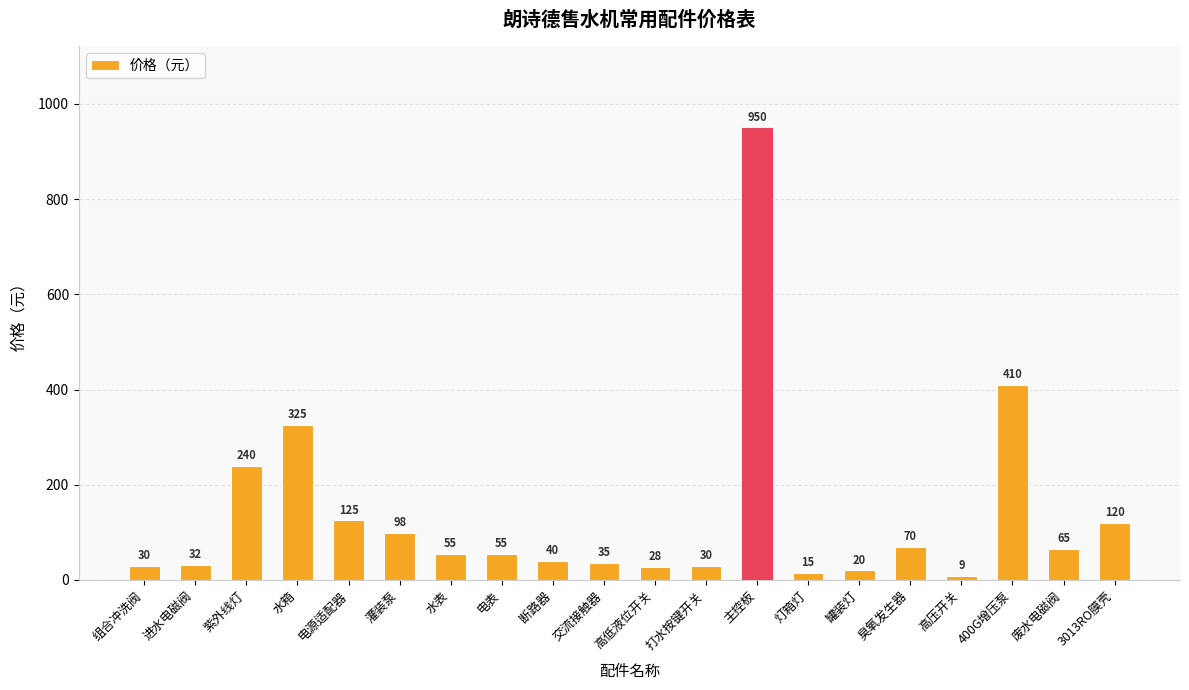

Does the chart contain any negative values?

No